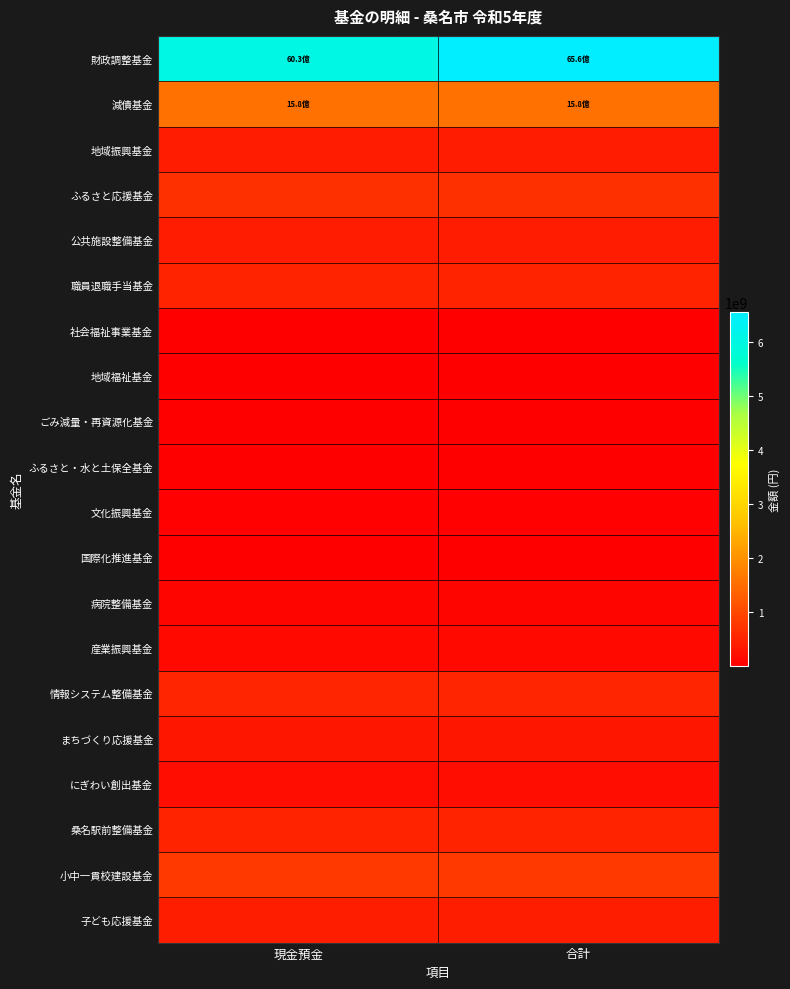

Reading right to left, transcribe all the data shown in this chart.

財政調整基金: 合計=6557166869	現金預金=6026907969
減債基金: 合計=1575457402	現金預金=1575457402
地域振興基金: 合計=407149355	現金預金=407149355
ふるさと応援基金: 合計=681965918	現金預金=681965918
公共施設整備基金: 合計=394261326	現金預金=394261326
職員退職手当基金: 合計=505129304	現金預金=505129304
社会福祉事業基金: 合計=4854933	現金預金=4854933
地域福祉基金: 合計=17254253	現金預金=17254253
ごみ減量・再資源化基金: 合計=12706815	現金預金=12706815
ふるさと・水と土保全基金: 合計=20557473	現金預金=20557473
文化振興基金: 合計=52566441	現金預金=52566441
国際化推進基金: 合計=14732357	現金預金=14732357
病院整備基金: 合計=102642612	現金預金=102642612
産業振興基金: 合計=145236675	現金預金=145236675
情報システム整備基金: 合計=536840343	現金預金=536840343
まちづくり応援基金: 合計=314587690	現金預金=314587690
にぎわい創出基金: 合計=207799105	現金預金=207799105
桑名駅前整備基金: 合計=500385659	現金預金=500385659
小中一貫校建設基金: 合計=800573120	現金預金=800573120
子ども応援基金: 合計=430121231	現金預金=430121231